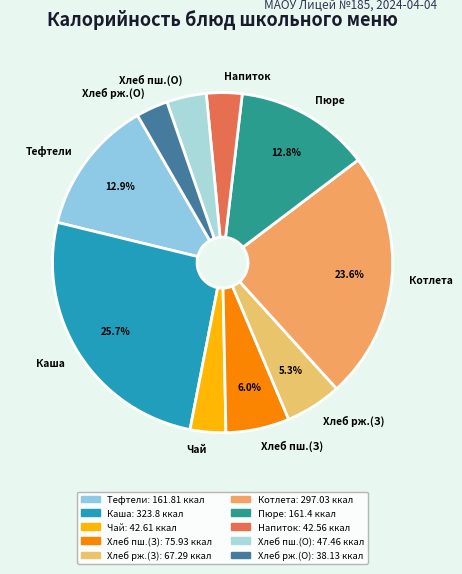

What is the largest slice in the pie chart?

Каша